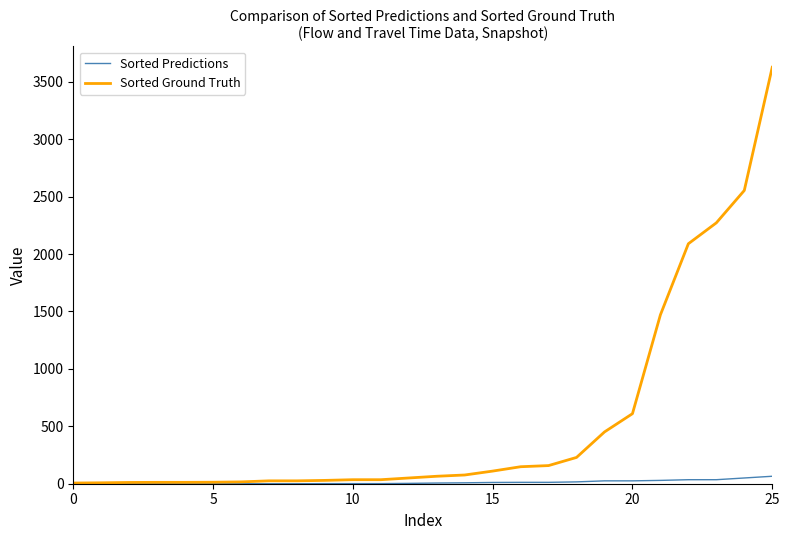

Which series has the widest spread of values?

Sorted Ground Truth